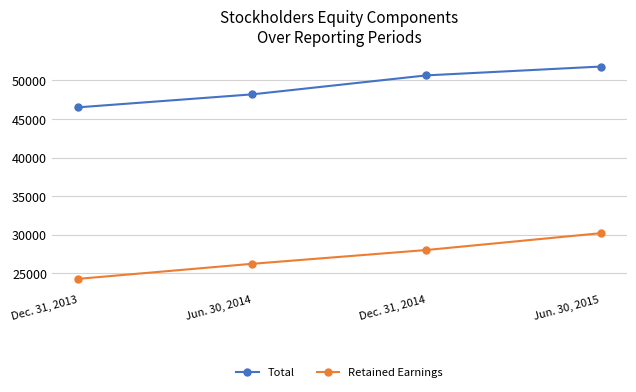

True or false: Total has a value of 62257 at Dec. 31, 2013.

False